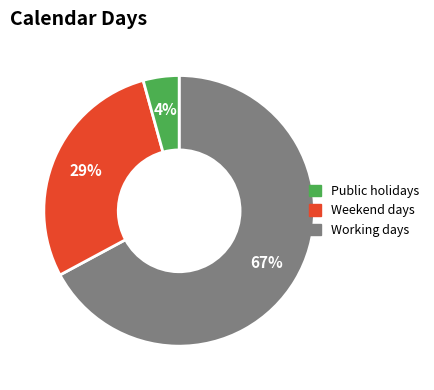

Is there any slice that represents more than half of the pie?

Yes